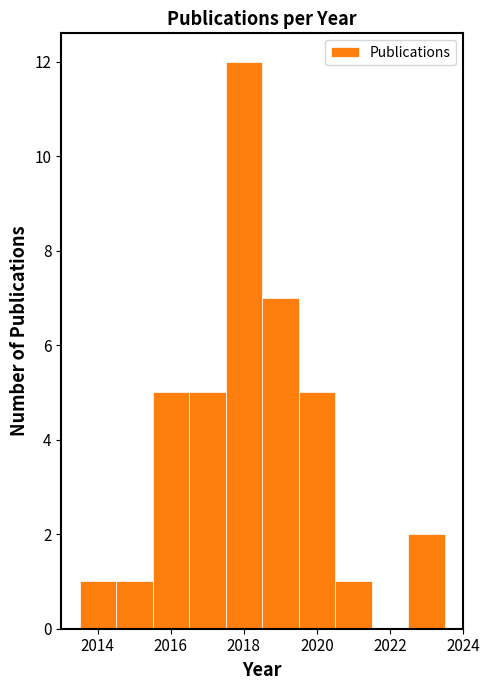

What is the height of the bar covering 2014.5 to 2015.5 on the x-axis? Neither the bar edges nor the heights are printed on the chart, so give them approximately, as read against the axes.

1